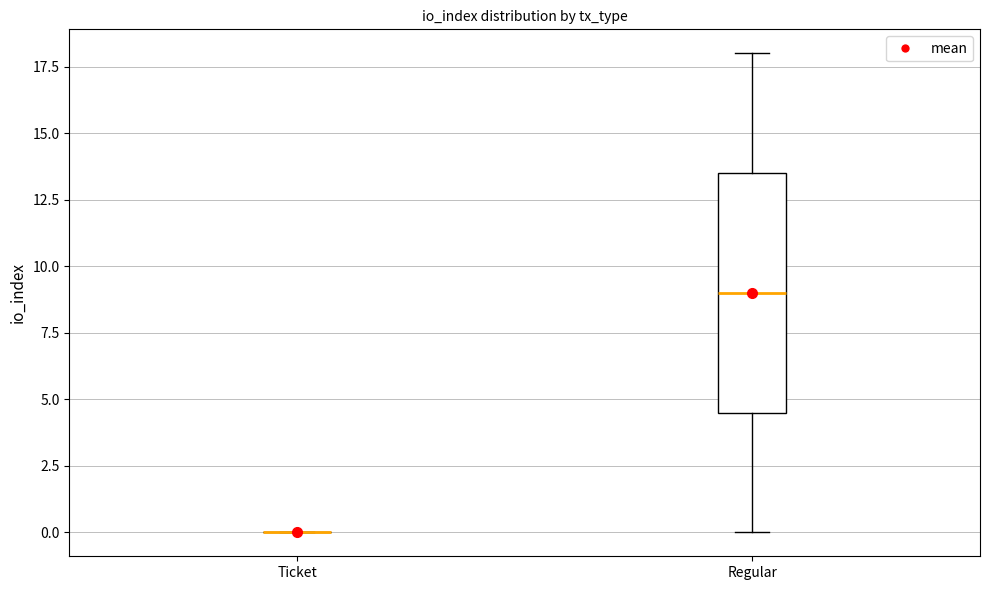

Where is the lower edge of the box for Regular on the y-axis? The values are not printed on the chart, so give them approximately, as read against the axis.

4.5